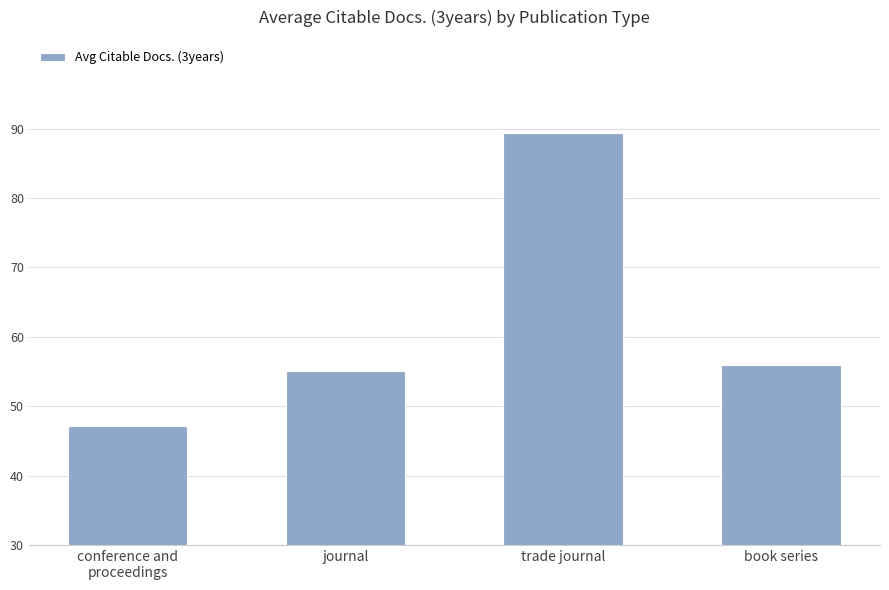

Count the number of data series in this chart.

1